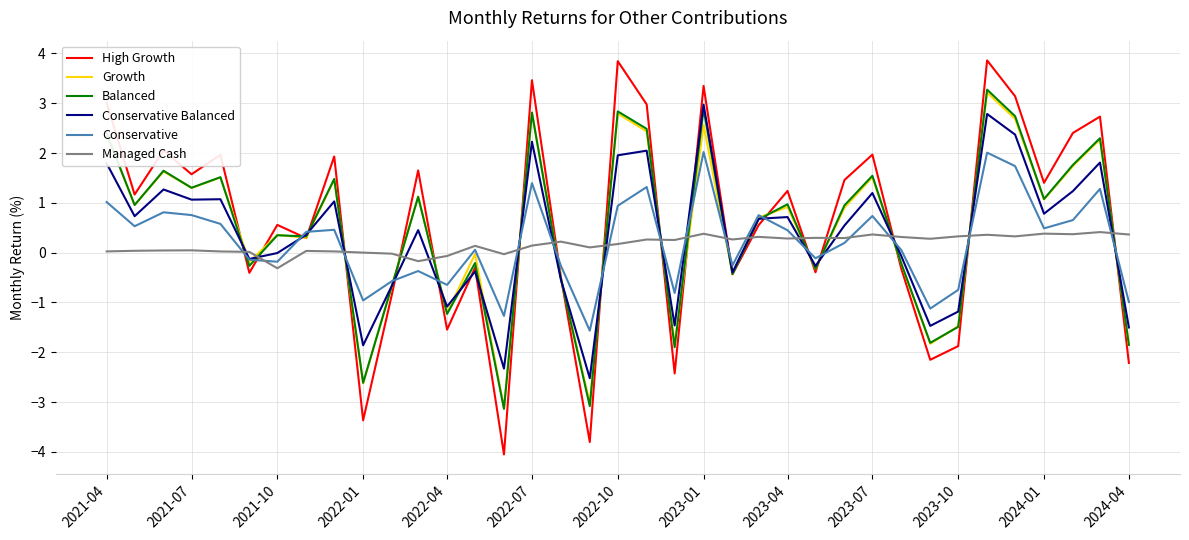

Which series has the widest spread of values?

High Growth